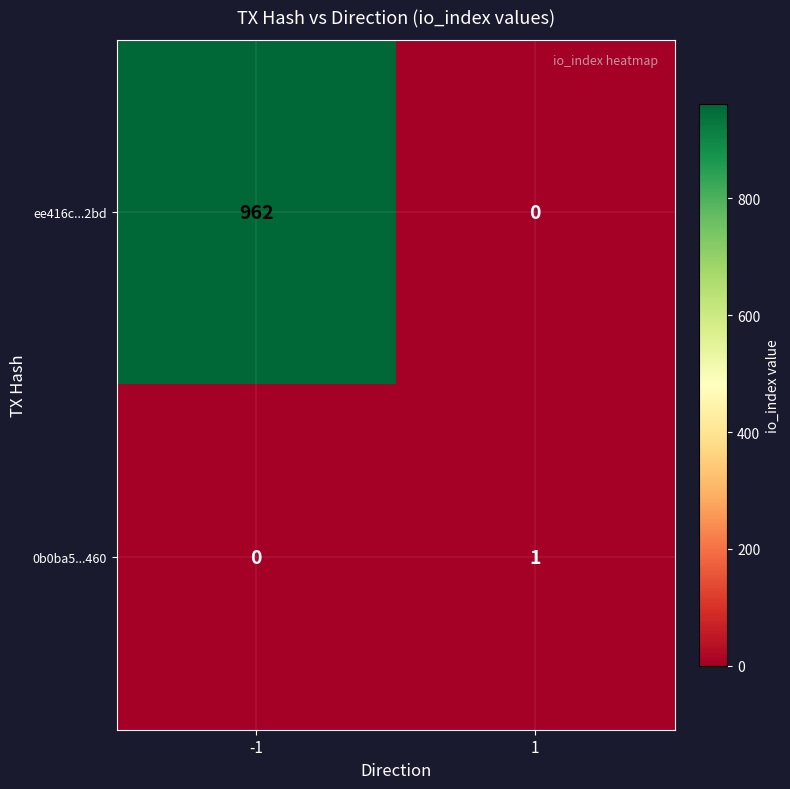

How many categories are shown in the chart?

2